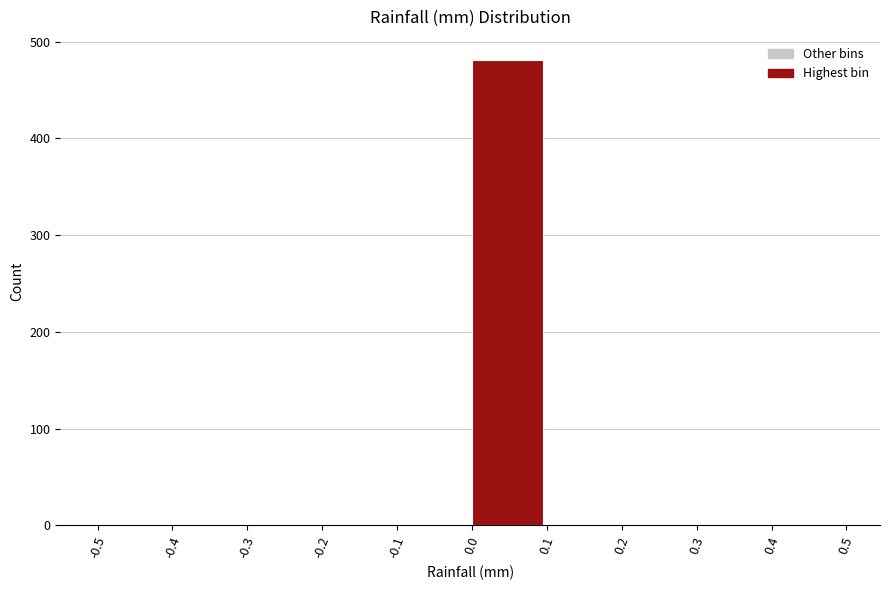

Reading left to right, transcribe this chart: for each bar, give the range it covers on the x-axis and its height. The values are not printed on the chart, so give them approximately, as read against the axis.

-0.5 to -0.4: 0
-0.4 to -0.3: 0
-0.3 to -0.2: 0
-0.2 to -0.1: 0
-0.1 to 0.0: 0
0.0 to 0.1: 480
0.1 to 0.2: 0
0.2 to 0.3: 0
0.3 to 0.4: 0
0.4 to 0.5: 0